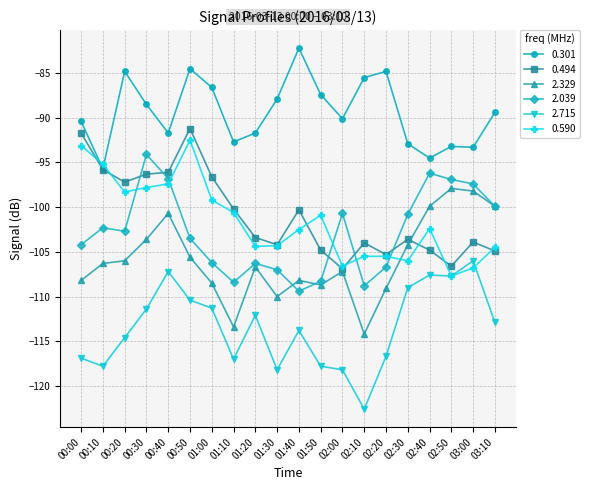

What is the smallest value displayed?

-122.6